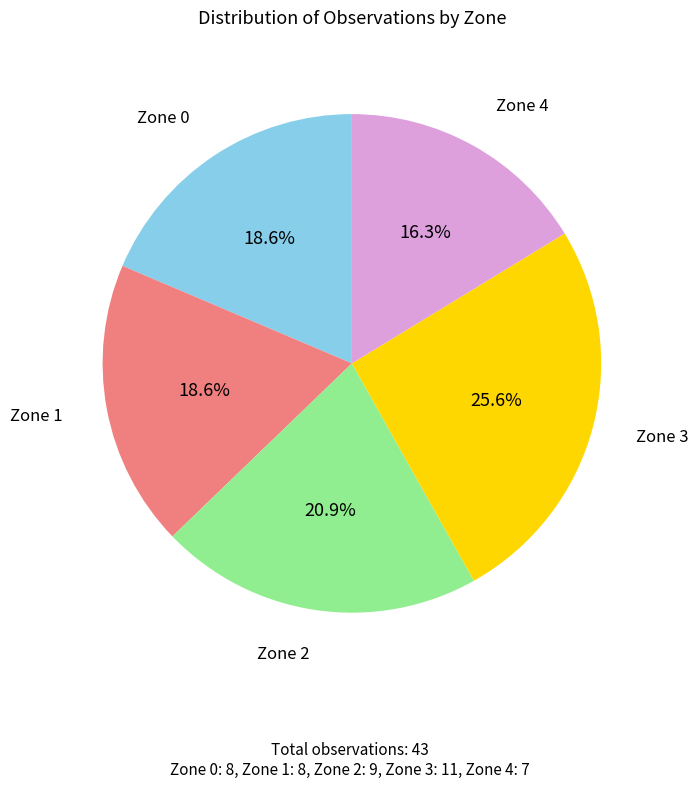

Is there any slice that represents more than half of the pie?

No